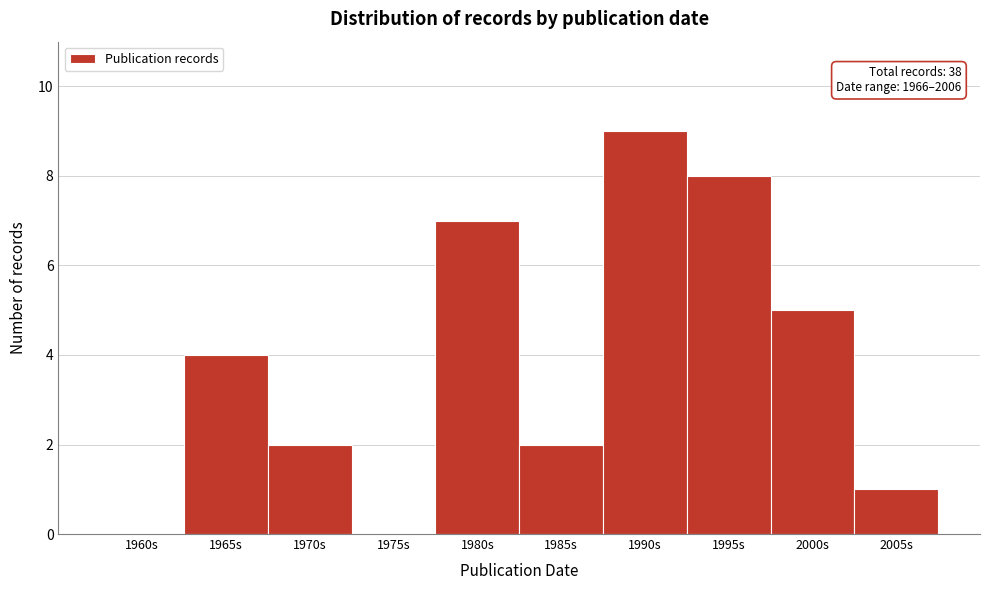

Reading right to left, list all the values displayed in this chart.

2005s=1	2000s=5	1995s=8	1990s=9	1985s=2	1980s=7	1975s=0	1970s=2	1965s=4	1960s=0